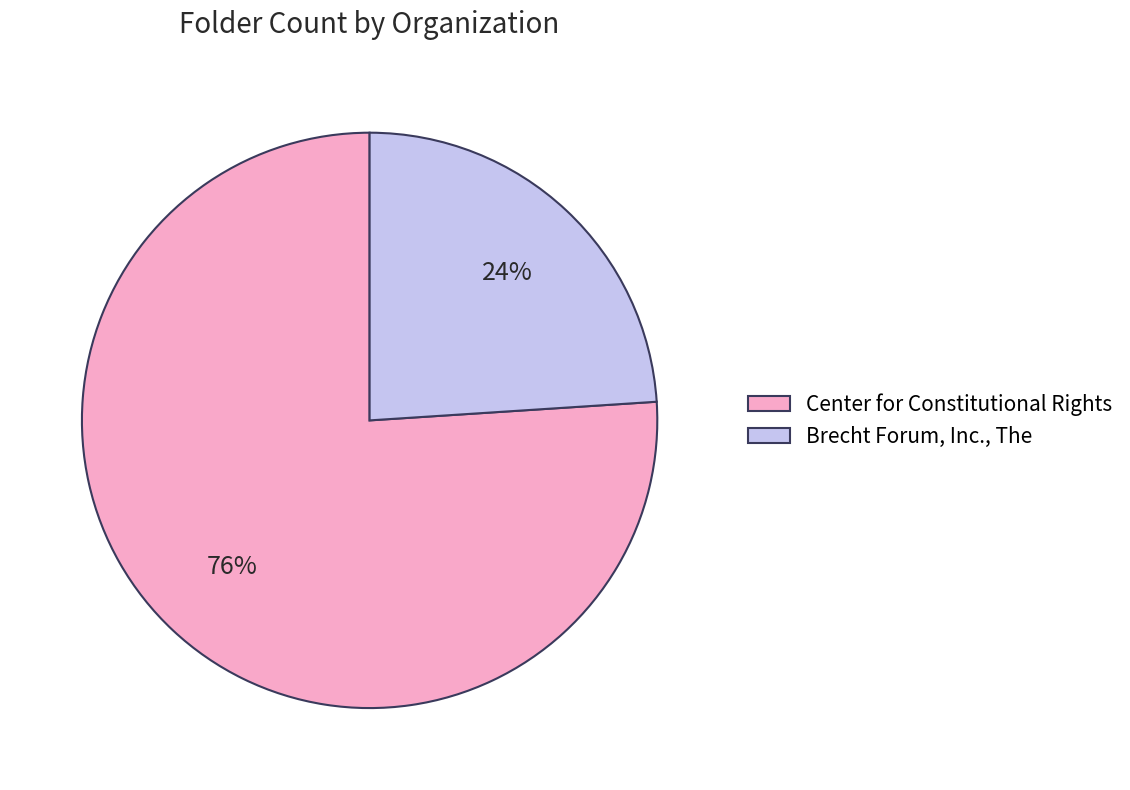

Count the number of slices in the pie.

2